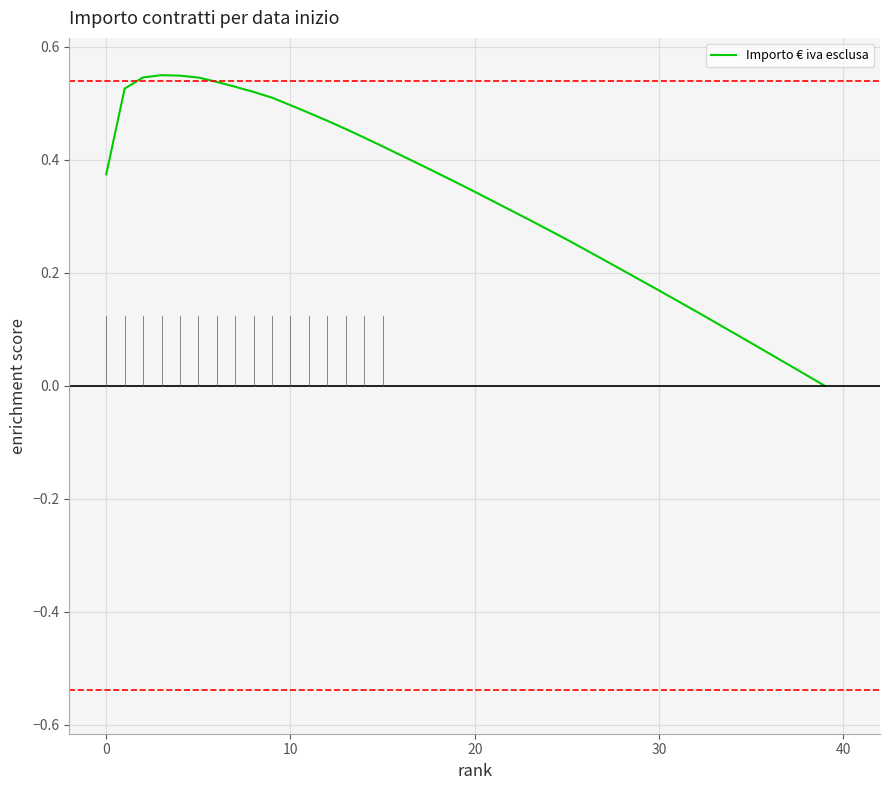

How many lines are shown in the chart?

1